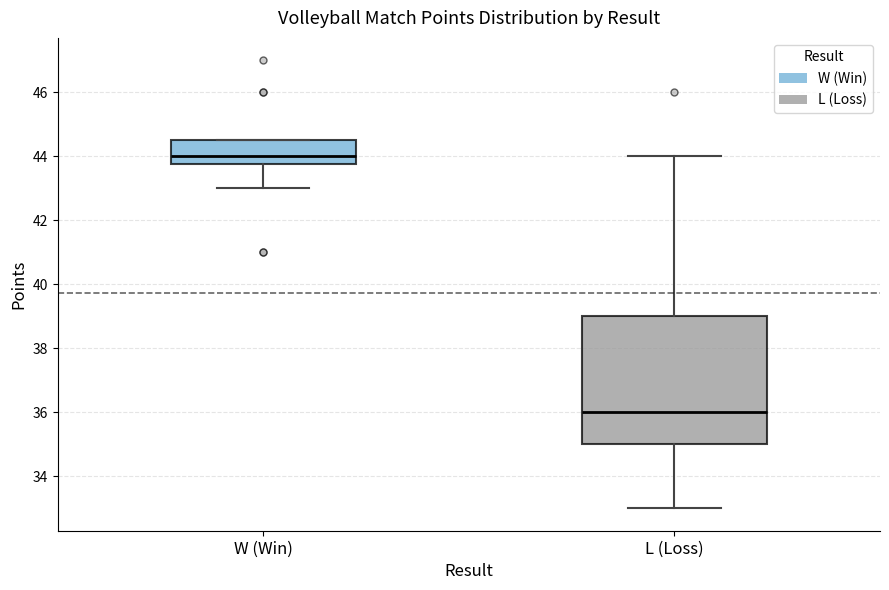

Where is the lower edge of the box for W (Win) on the y-axis? The values are not printed on the chart, so give them approximately, as read against the axis.

43.8